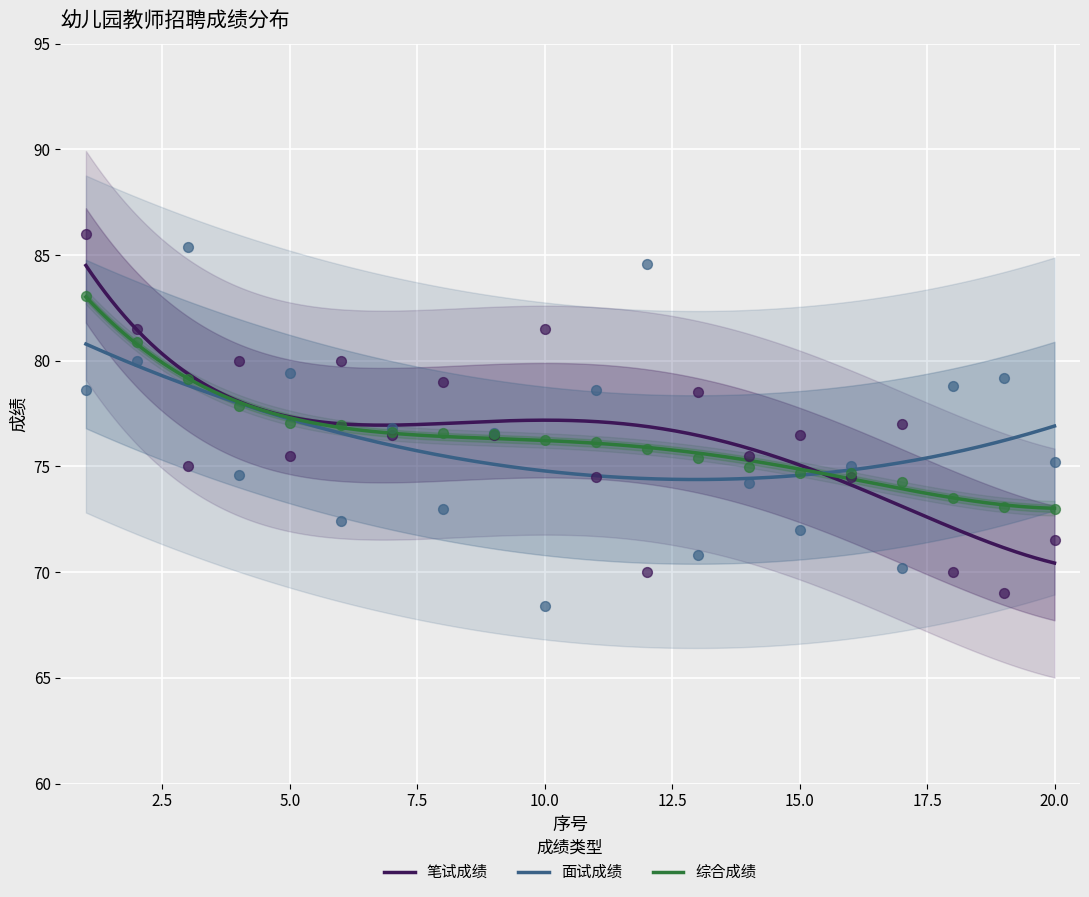

Is the value of 综合成绩 at 20 greater than the value of 面试成绩 at 12?

No